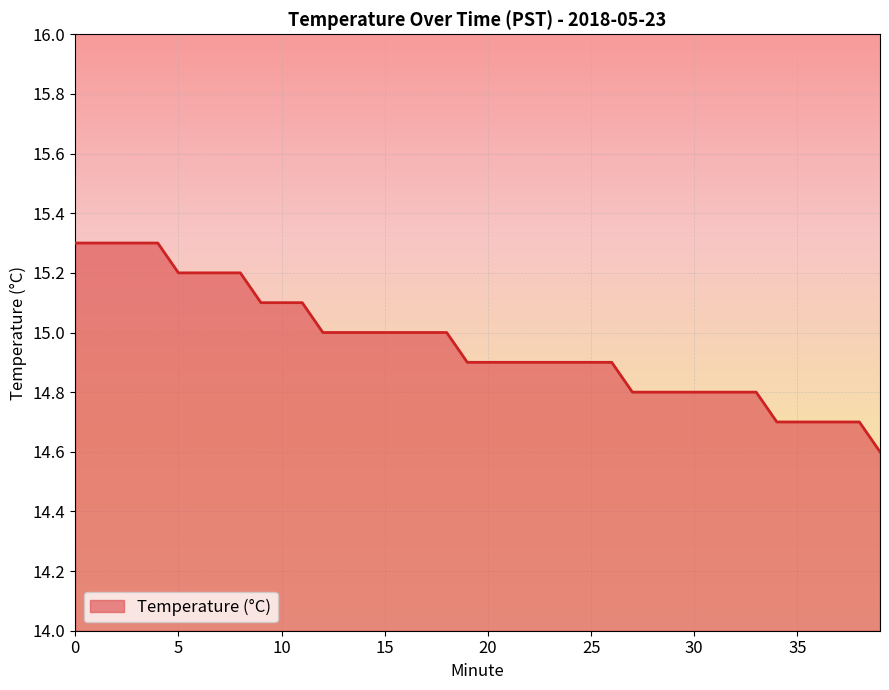

How many distinct data groups are displayed?

1